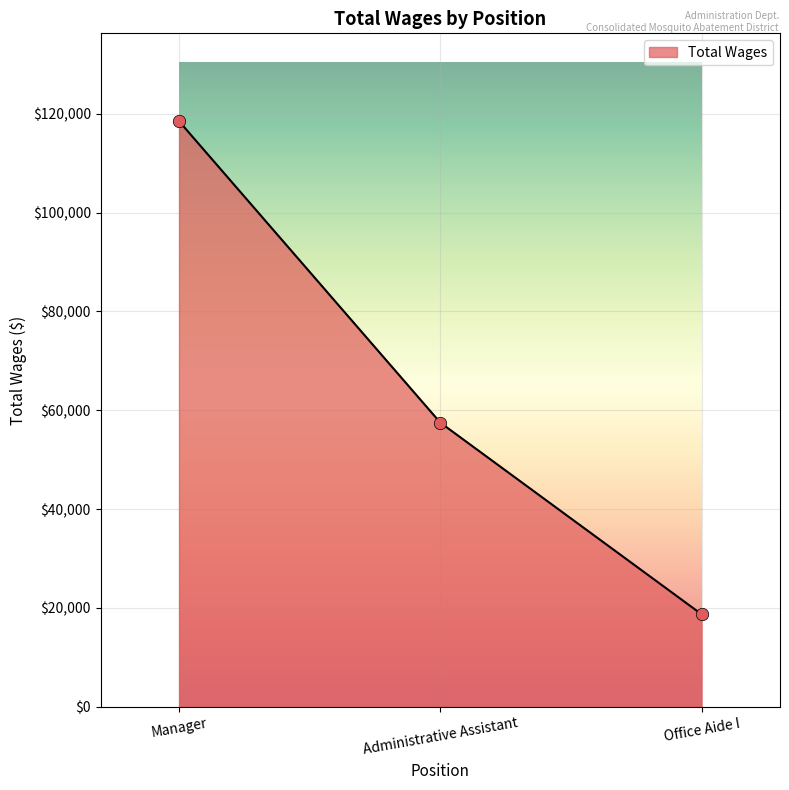

What is the change in value from Administrative Assistant to Office Aide I?

-38788